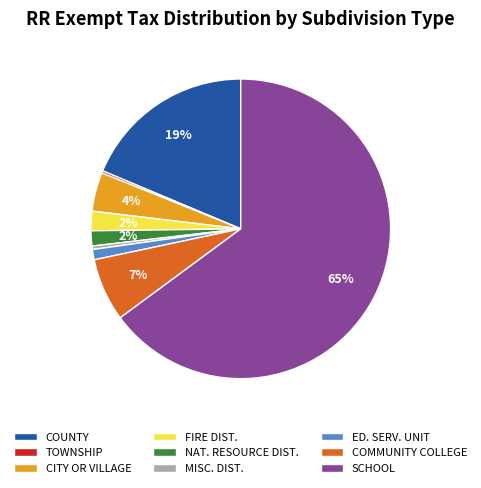

The SCHOOL slice represents 54% of the pie. True or false?

False